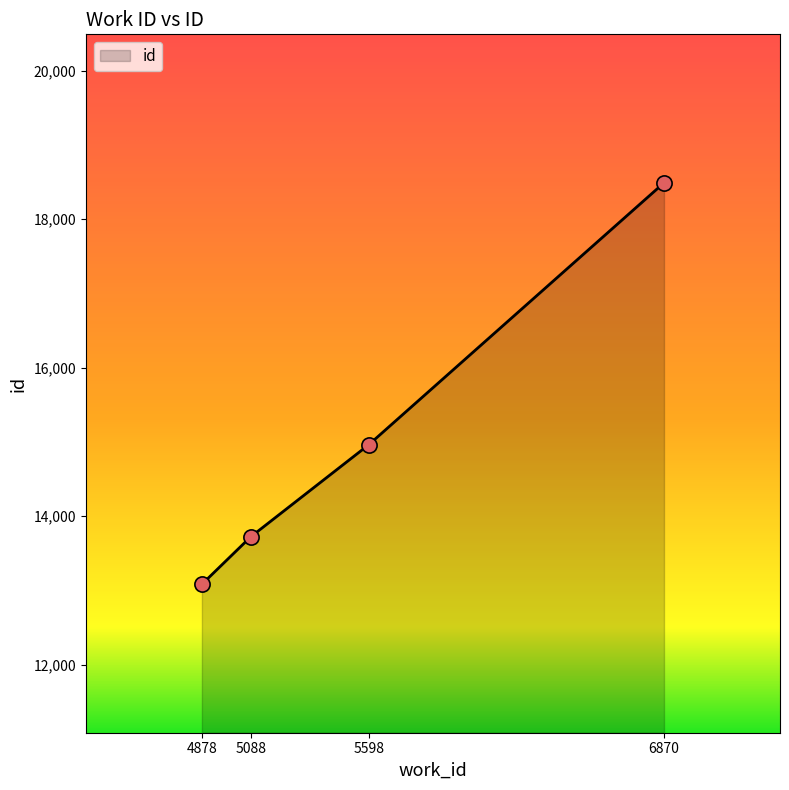

What is the change in value from 4878 to 6870?

+5409